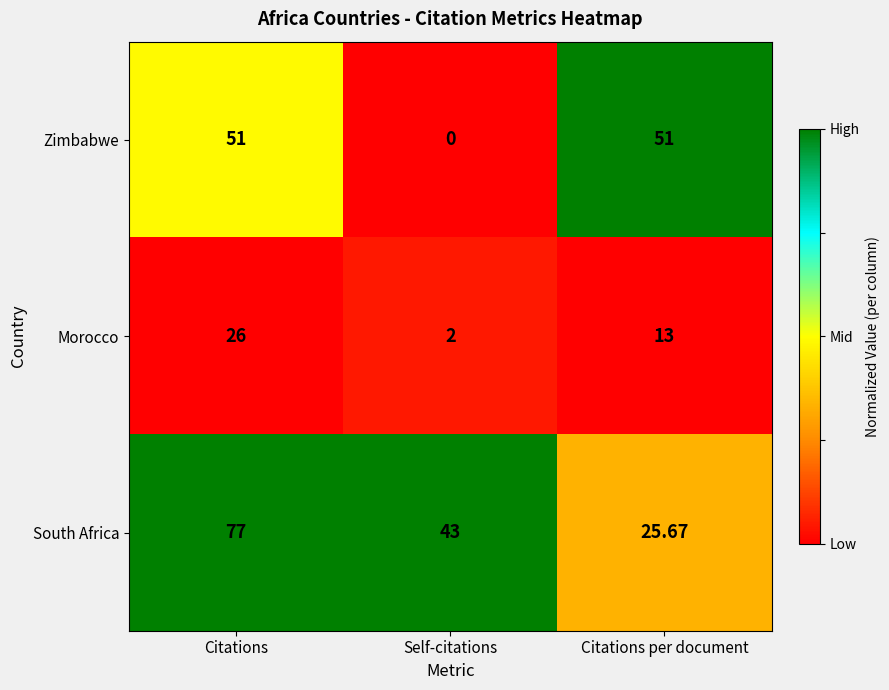

Where is South Africa nearest to the value 51?

Self-citations